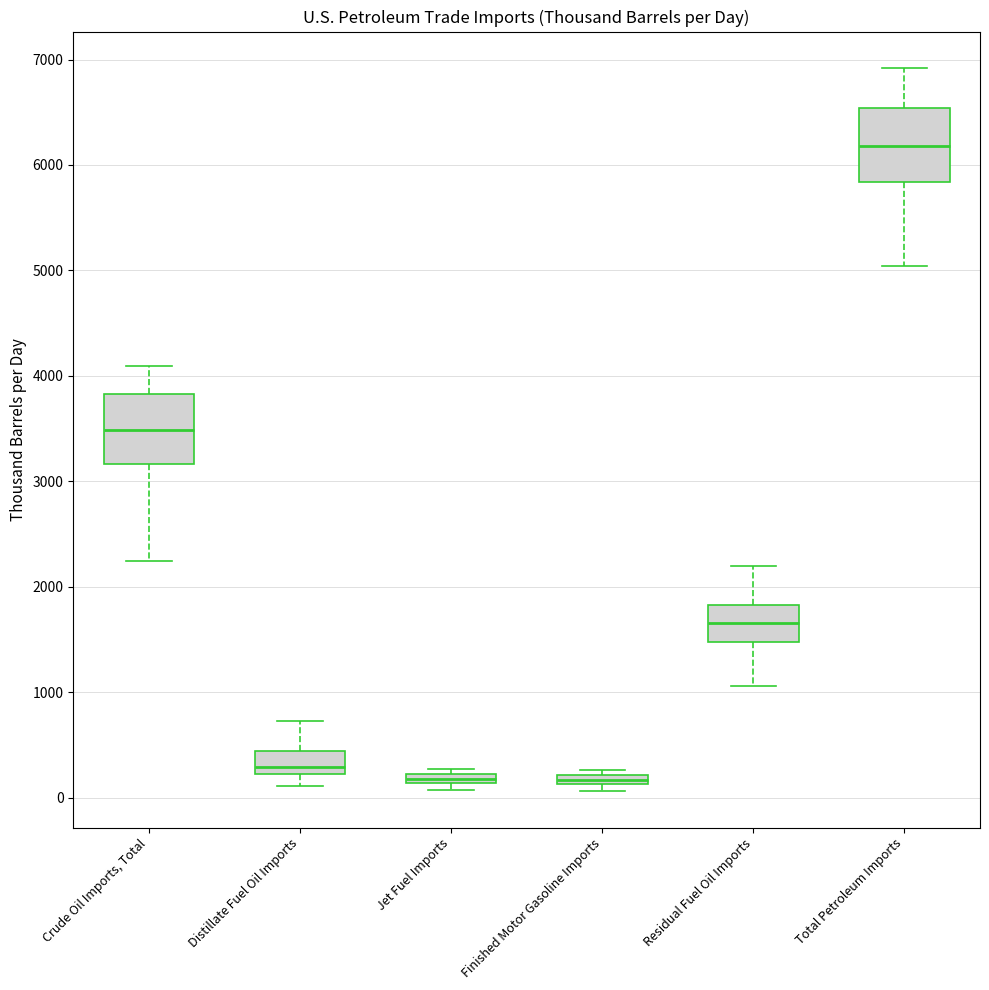

Where is the lower edge of the box for Distillate Fuel Oil Imports on the y-axis? The values are not printed on the chart, so give them approximately, as read against the axis.

200